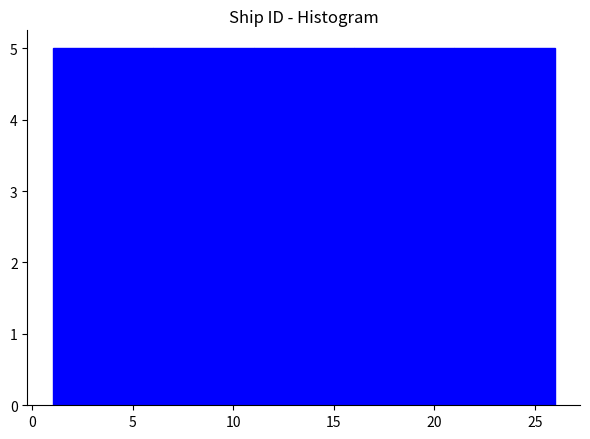

How tall is the bar that spans 6 to 11 on the x-axis? The values are not printed on the chart, so give them approximately, as read against the axis.

5